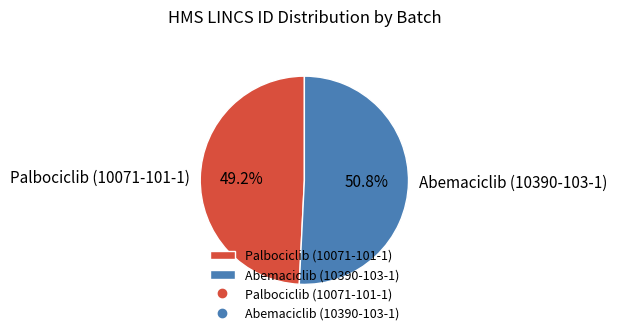

What is the largest slice in the pie chart?

Abemaciclib (10390-103-1)